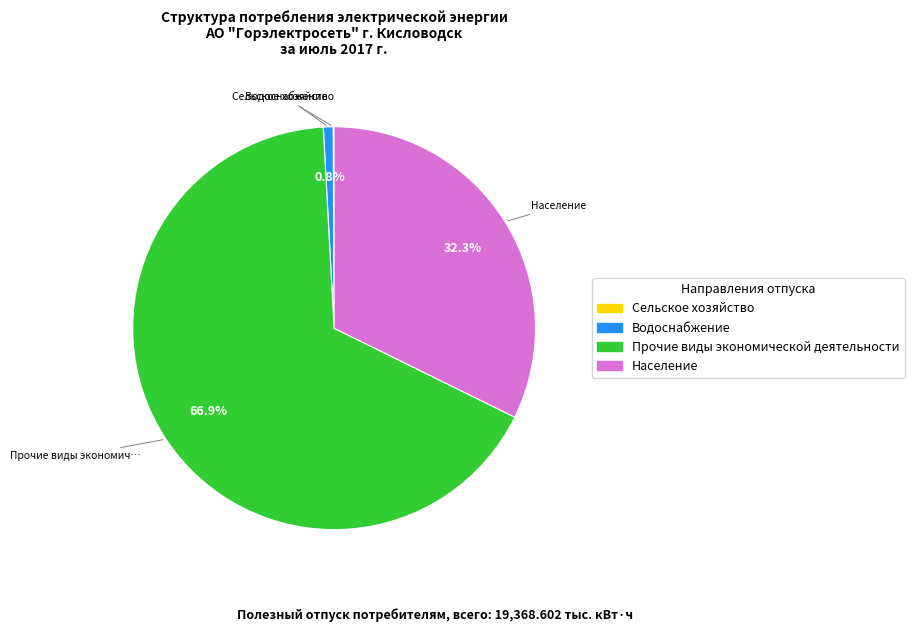

To the nearest percent, what is the average slice percentage?

25%